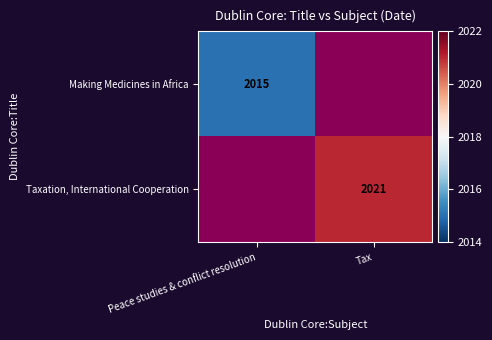

Between Peace studies & conflict resolution and Tax, which is larger?

Tax